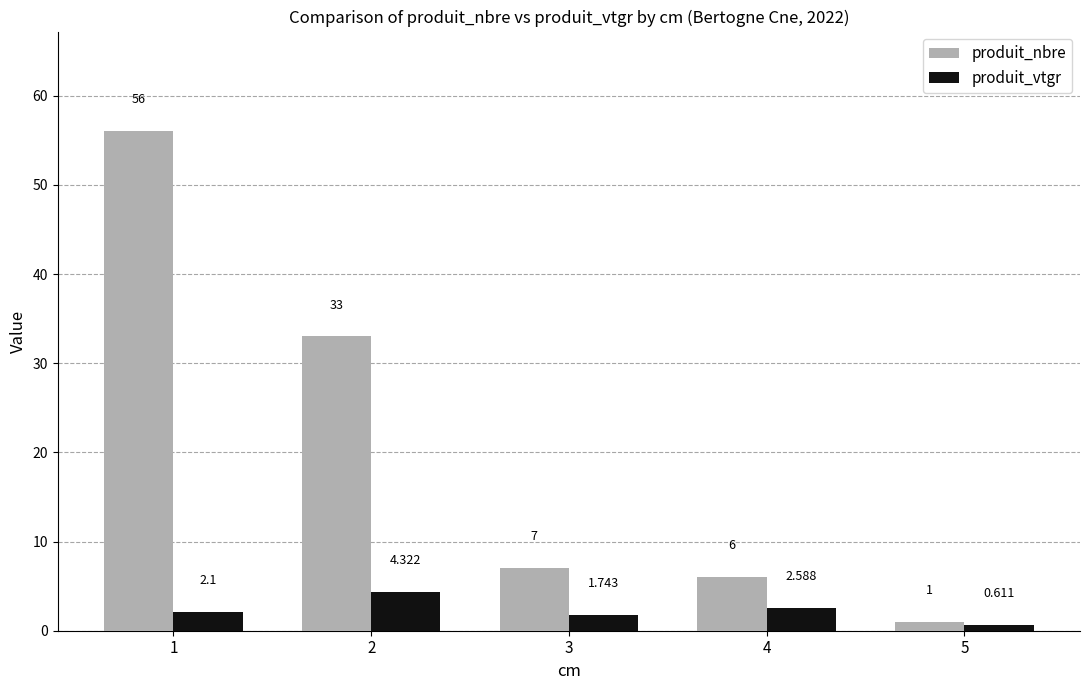

Between 1 and 2, which series saw the biggest shift?

produit_nbre